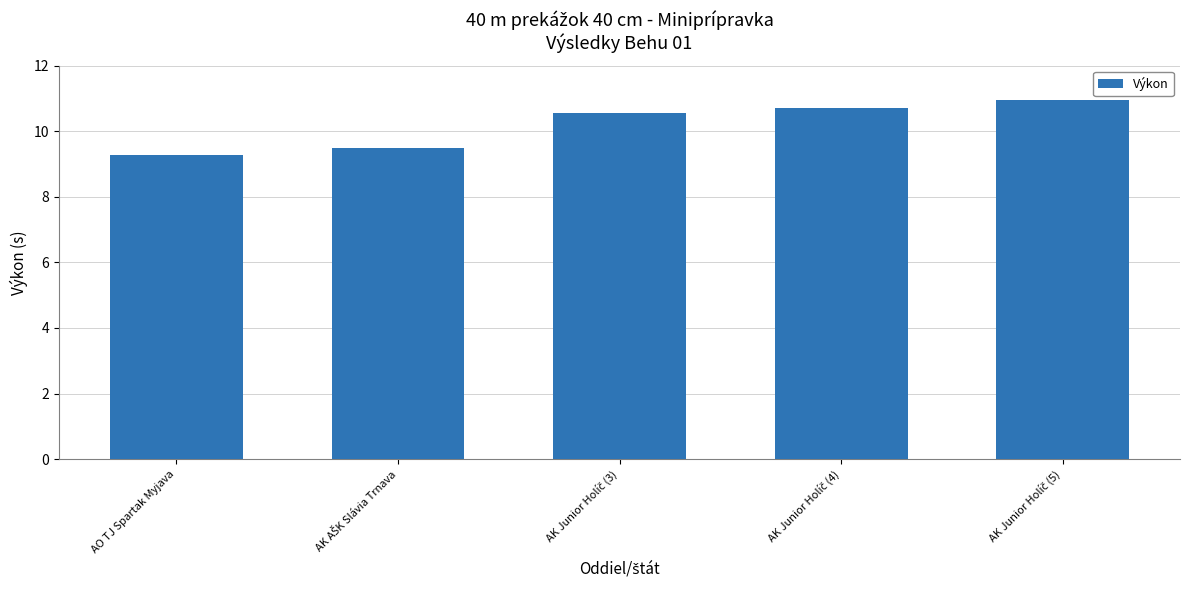

What is the label of the 5th bar from the right?

AO TJ Spartak Myjava